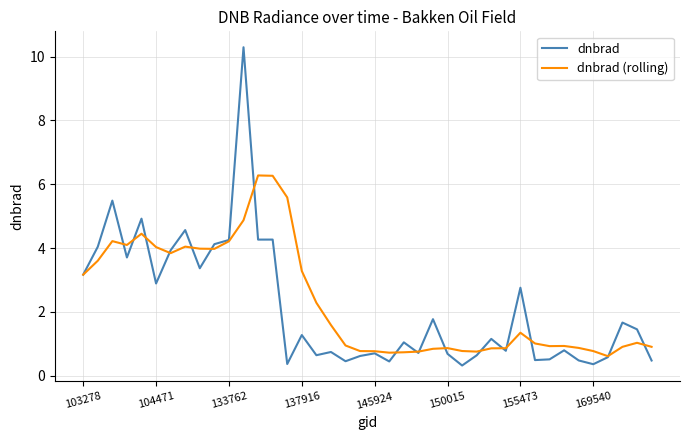

Which series has the widest spread of values?

dnbrad